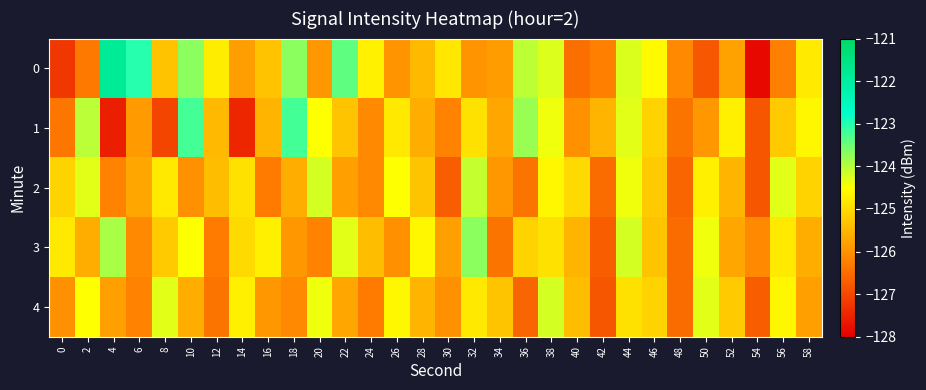

List the series in order of their peak value, lowest first.

4, 2, 3, 1, 0